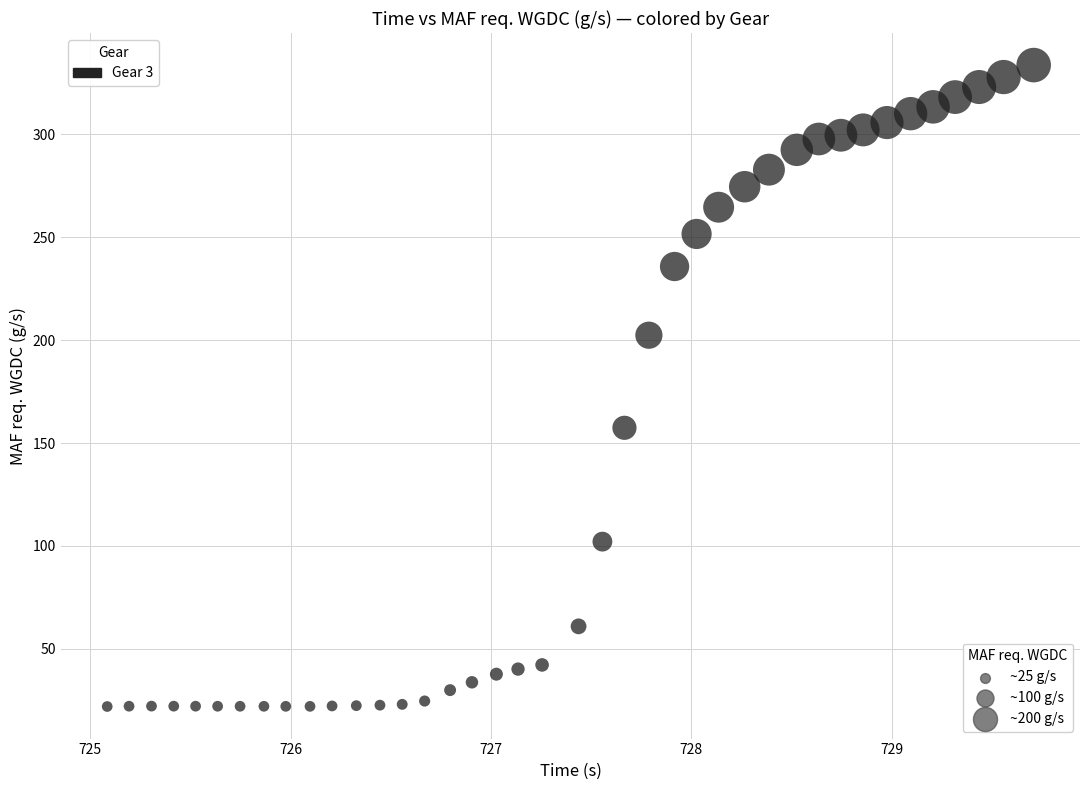

What is the range of Y values (max minus min)?

311.7